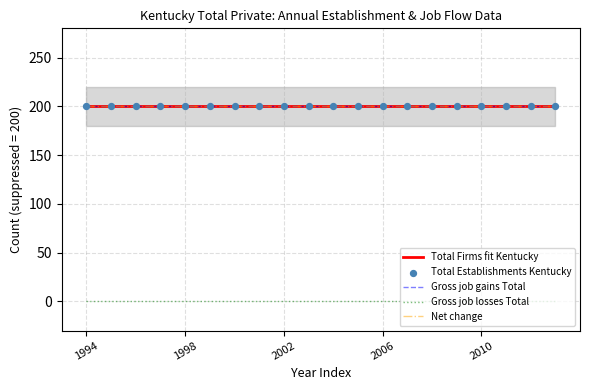

Which series reaches the maximum Y coordinate?

Total Firms